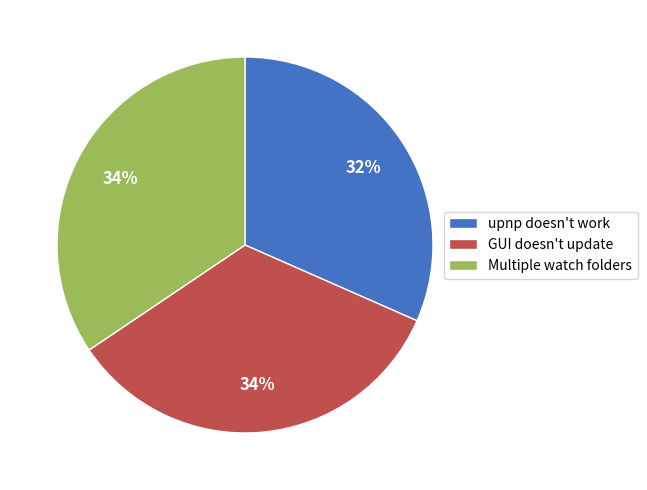

Is Multiple watch folders the majority of the pie?

No